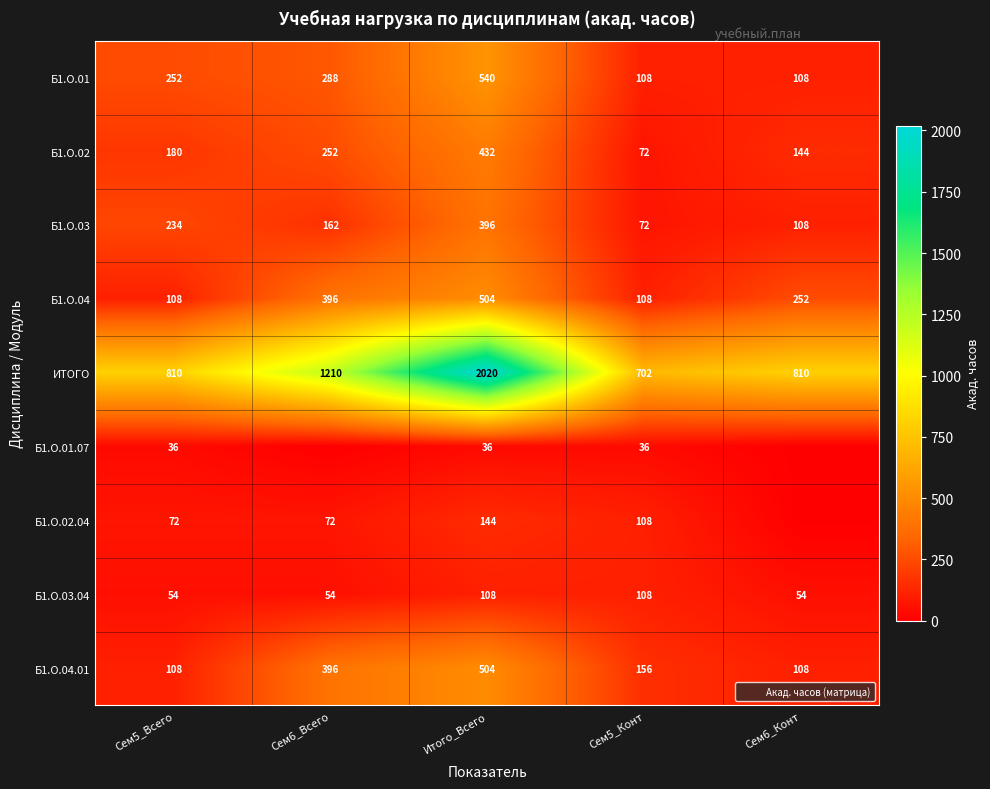

What is the sum of all Б1.О.04 values?

1368